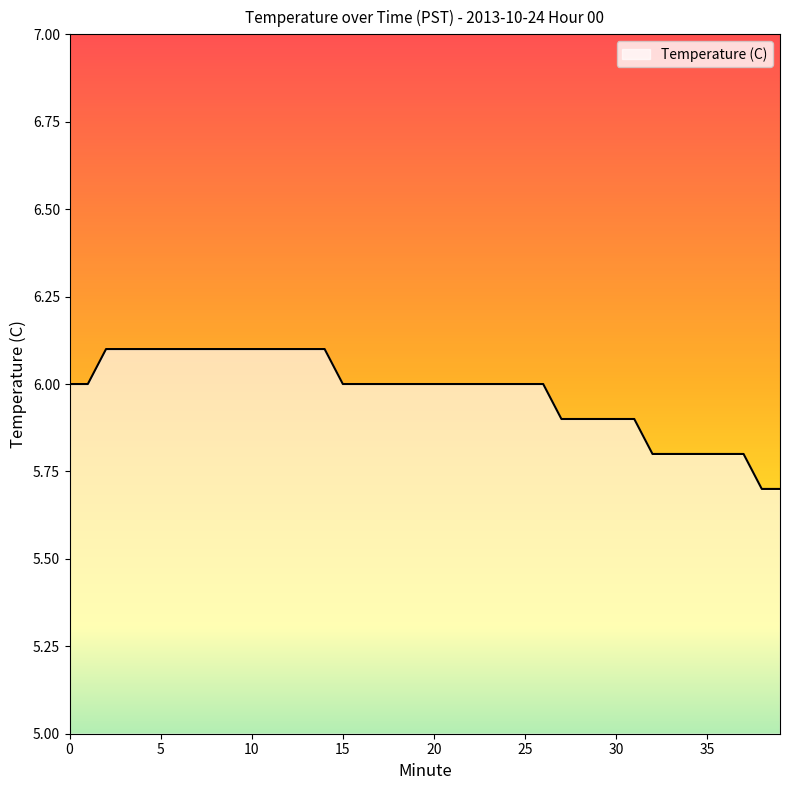

Does the chart have visible grid lines?

No